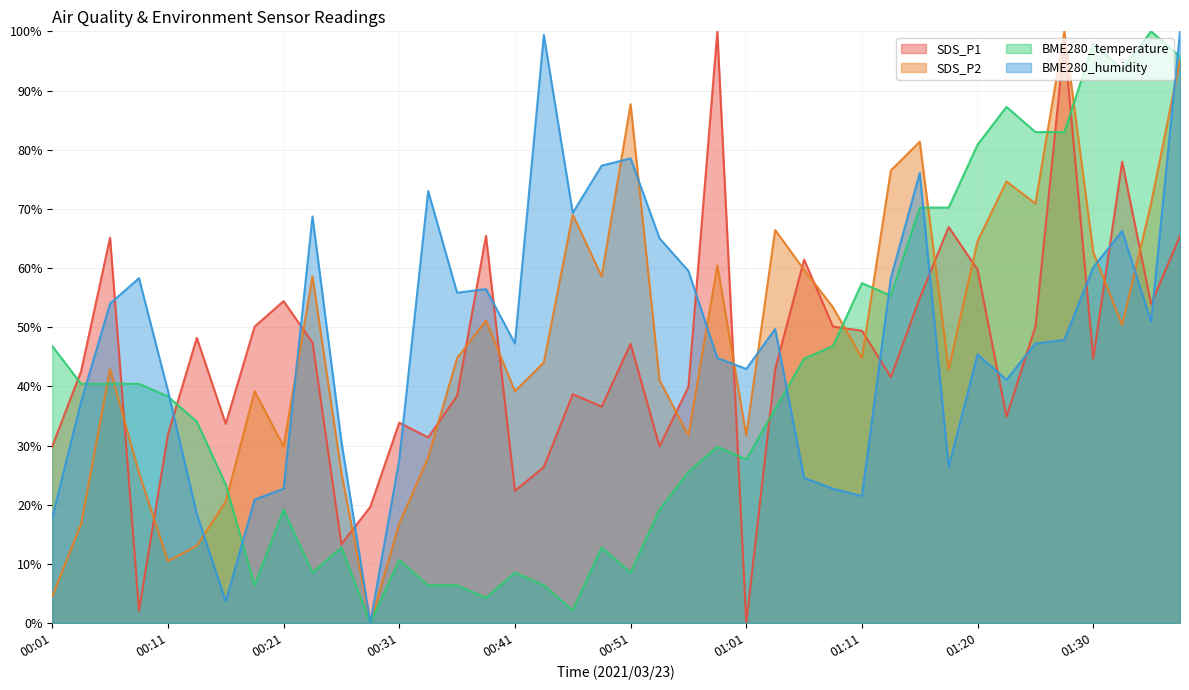

At how many categories does at least one series exceed 88?

7